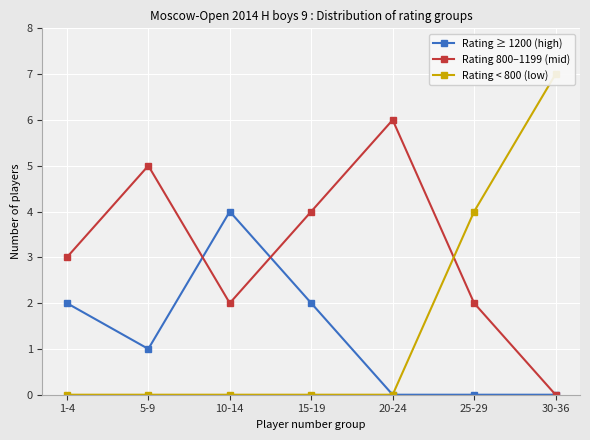

Reading left to right, transcribe all the data shown in this chart.

Rating ≥ 1200 (high): 2	1	4	2	0	0	0
Rating 800–1199 (mid): 3	5	2	4	6	2	0
Rating < 800 (low): 0	0	0	0	0	4	7